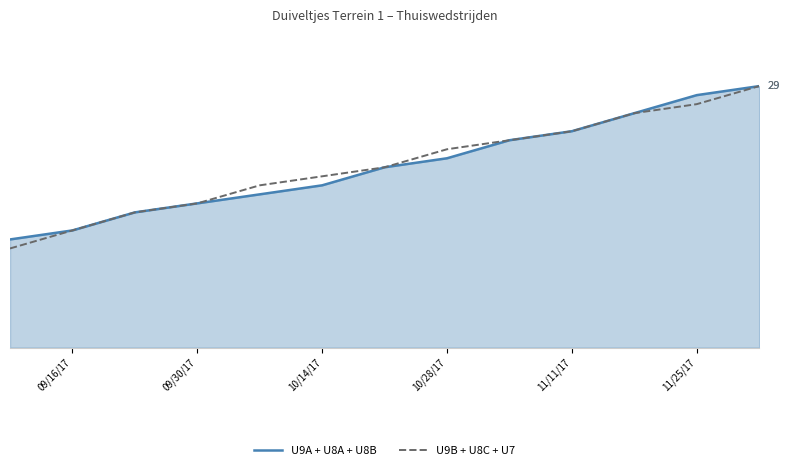

What is the sum of all U9B + U8C + U7 values?

263